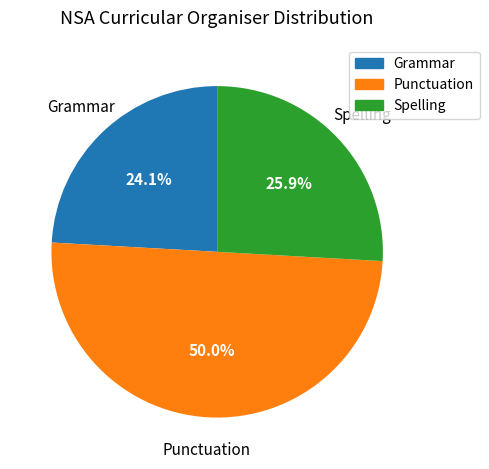

Which category has the biggest portion of the pie?

Punctuation